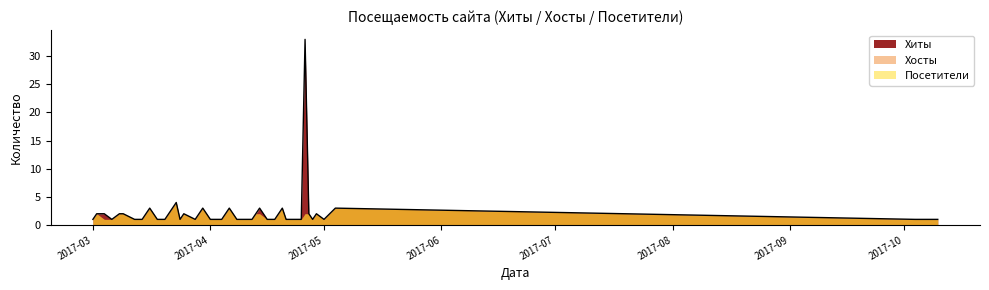

True or false: Хосты has more than 1 points higher than both neighbors.

True